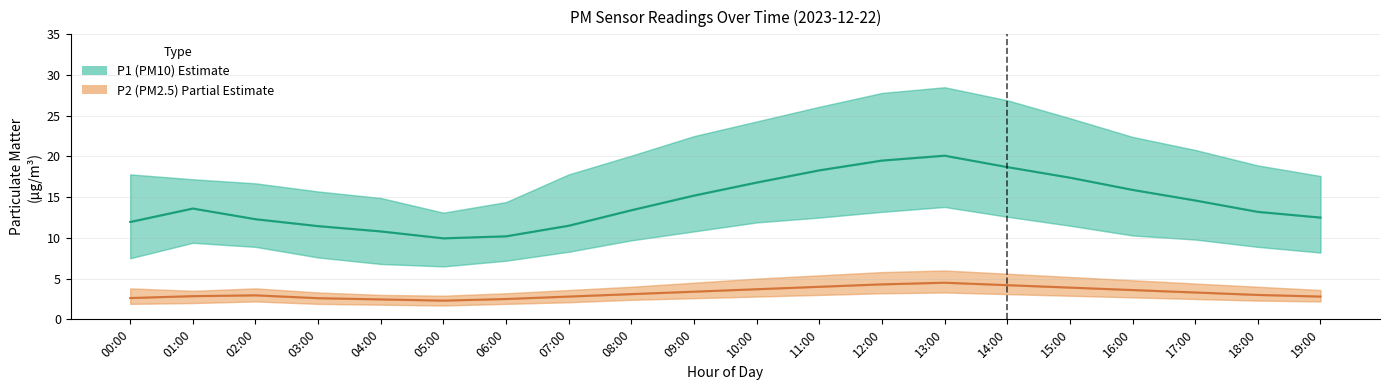

True or false: P1 (PM10) and P2 (PM2.5) cross at least once.

False